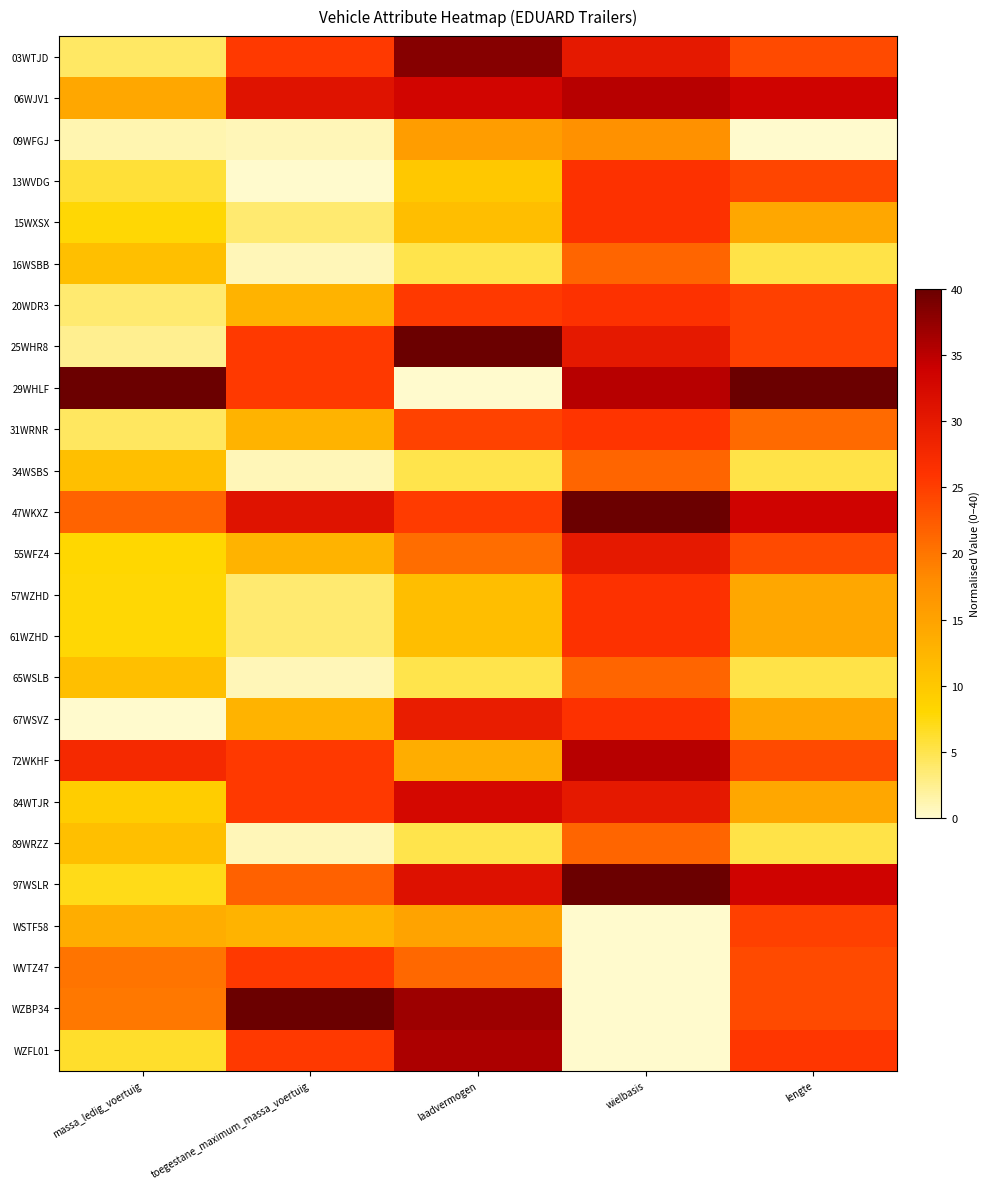

At which category is the sum across all series the highest?

wielbasis